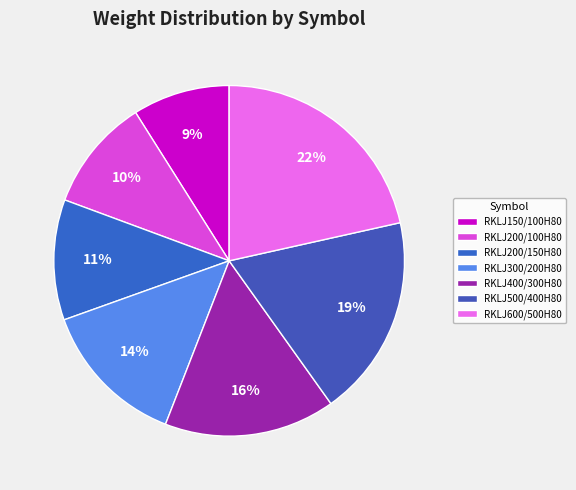

What percentage is NOT represented by RKLJ600/500H80?

78.5%